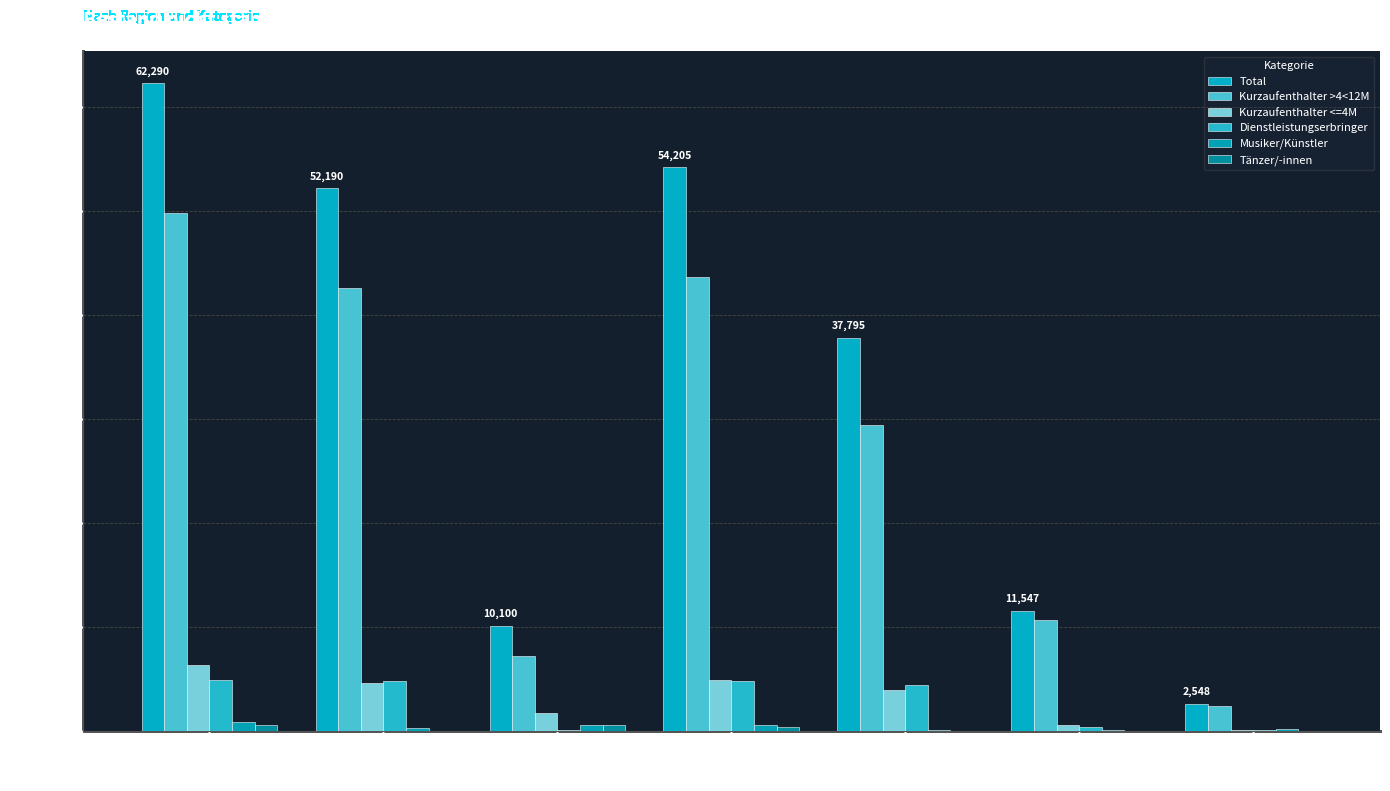

At how many categories does at least one series exceed 1956?

7